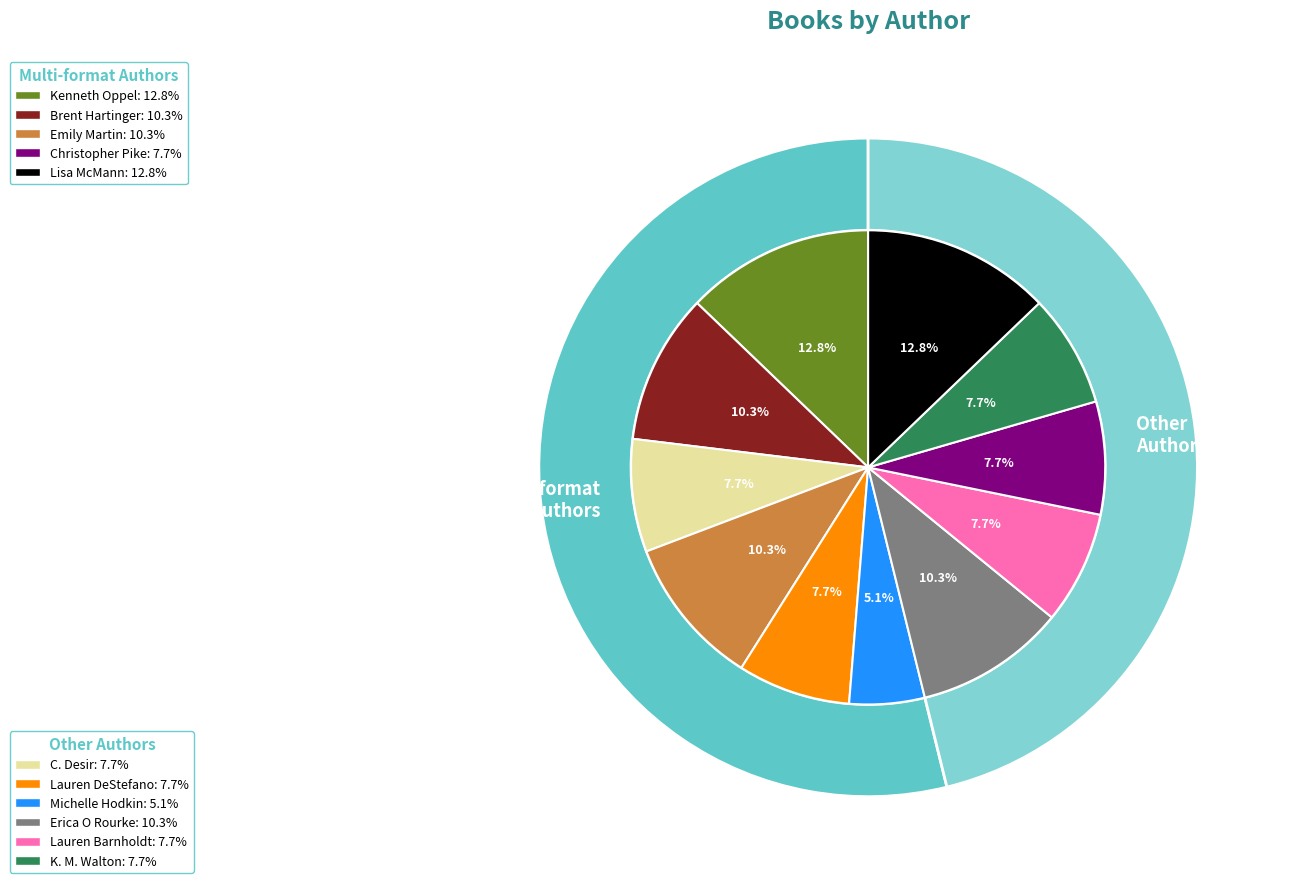

Approximately how many times larger is the value at Kenneth Oppel compared to Lauren Barnholdt?

1.7